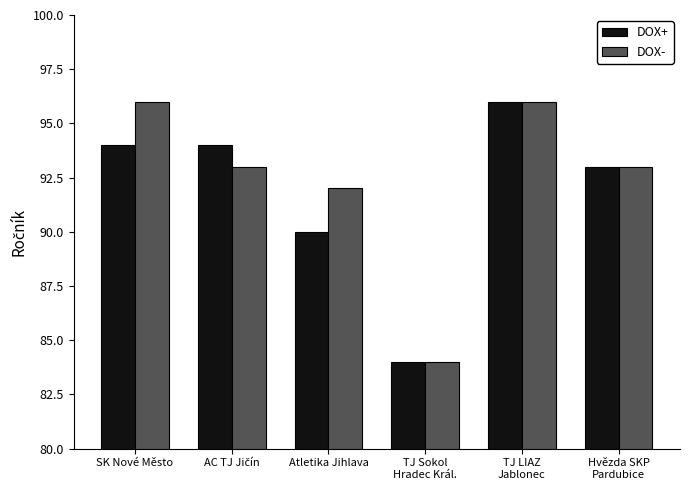

How many bars are there in each group?

2